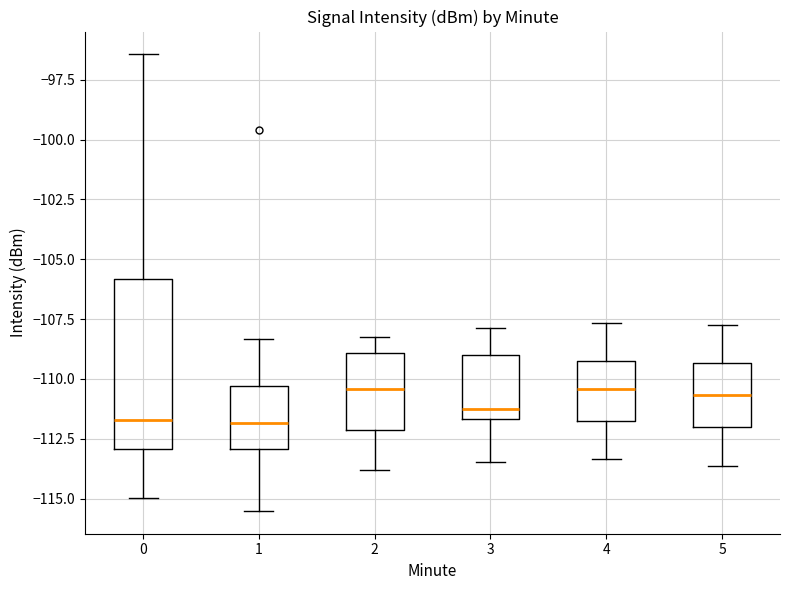

Reading left to right, transcribe this box plot: for each box, give where its median line is, the range the box spans, and where its two whiskers end, as read against the y-axis. The values are not printed on the chart, so give them approximately, as read against the axis.

0: median -111.5, box -113.0 to -106.0, whiskers -115.0 to -96.5
1: median -112.0, box -113.0 to -110.5, whiskers -115.5 to -108.5
2: median -110.5, box -112.0 to -109.0, whiskers -114.0 to -108.0
3: median -111.0, box -111.5 to -109.0, whiskers -113.5 to -108.0
4: median -110.5, box -112.0 to -109.5, whiskers -113.5 to -107.5
5: median -110.5, box -112.0 to -109.5, whiskers -113.5 to -108.0